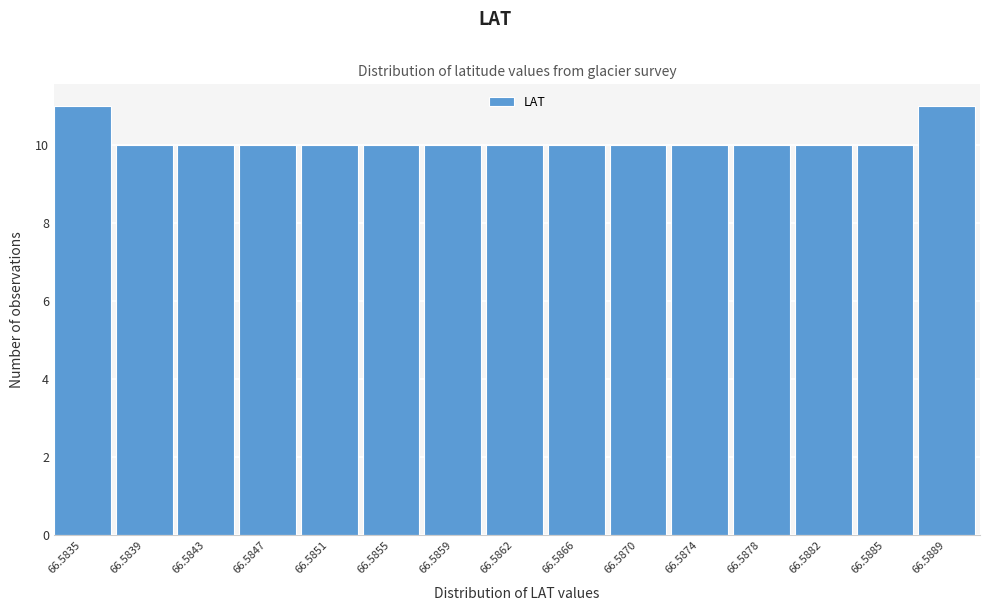

Reading left to right, what are all the values shown in this chart?

66.5835=11	66.5839=10	66.5843=10	66.5847=10	66.5851=10	66.5855=10	66.5859=10	66.5862=10	66.5866=10	66.5870=10	66.5874=10	66.5878=10	66.5882=10	66.5885=10	66.5889=11